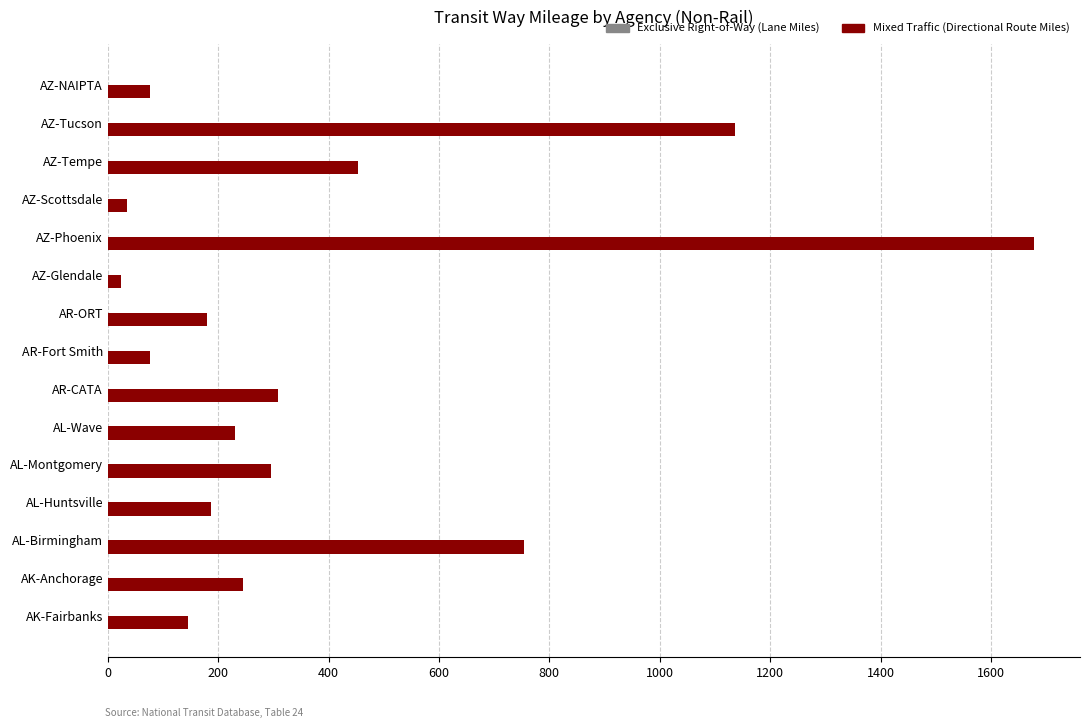

The chart shows a value of 753.7 at AL-Birmingham. True or false?

True